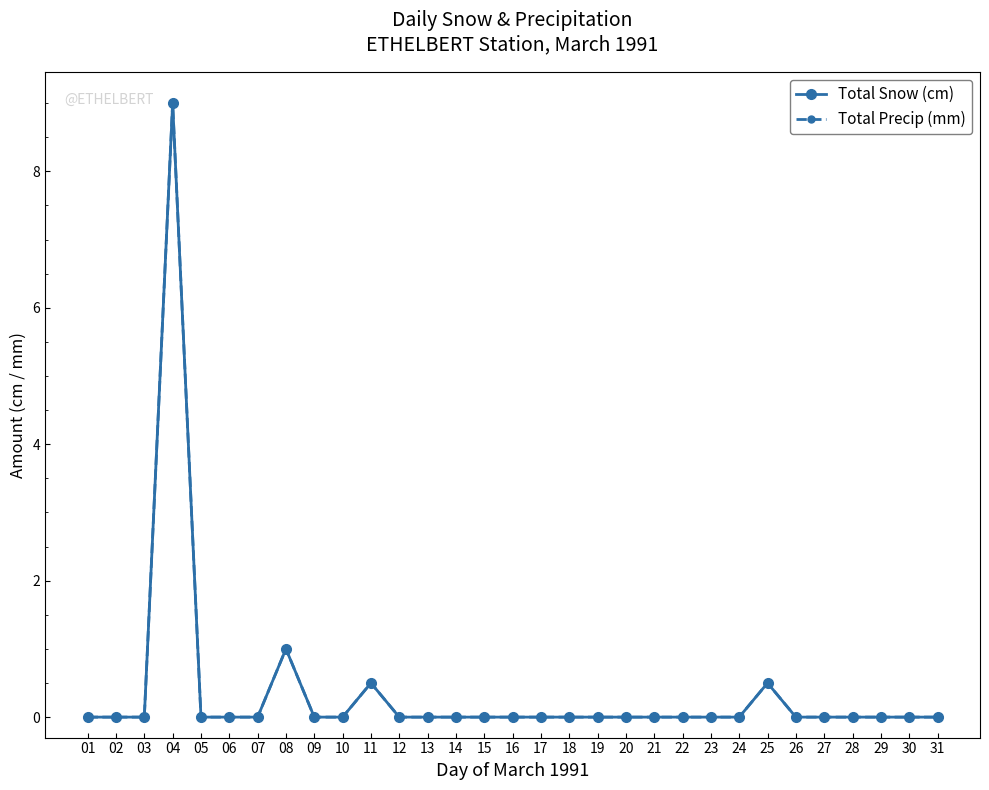

At which category does Total Precip (mm) reach its first local peak?

04